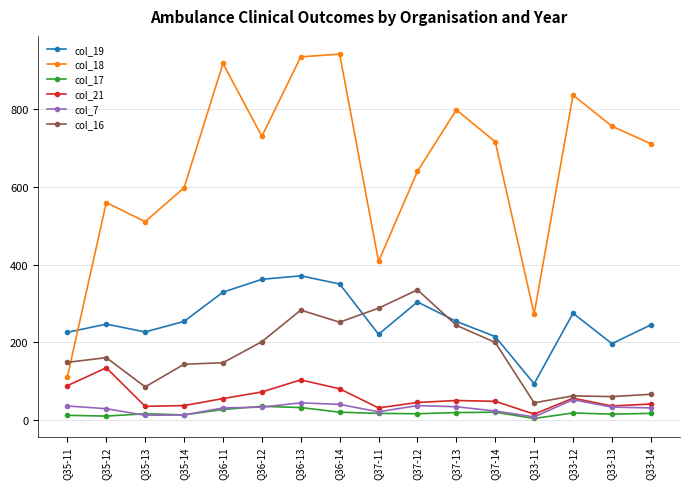

What is the label of the 5th point from the right?

Q37-14